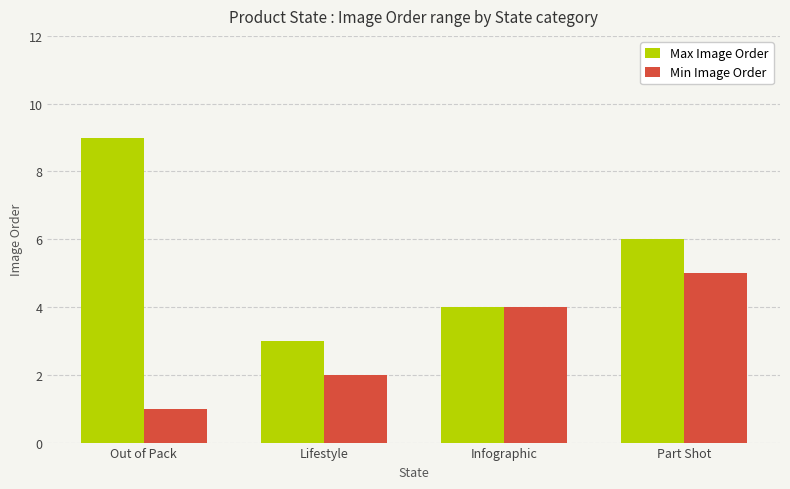

How many Max Image Order values are between 4 and 9?

3